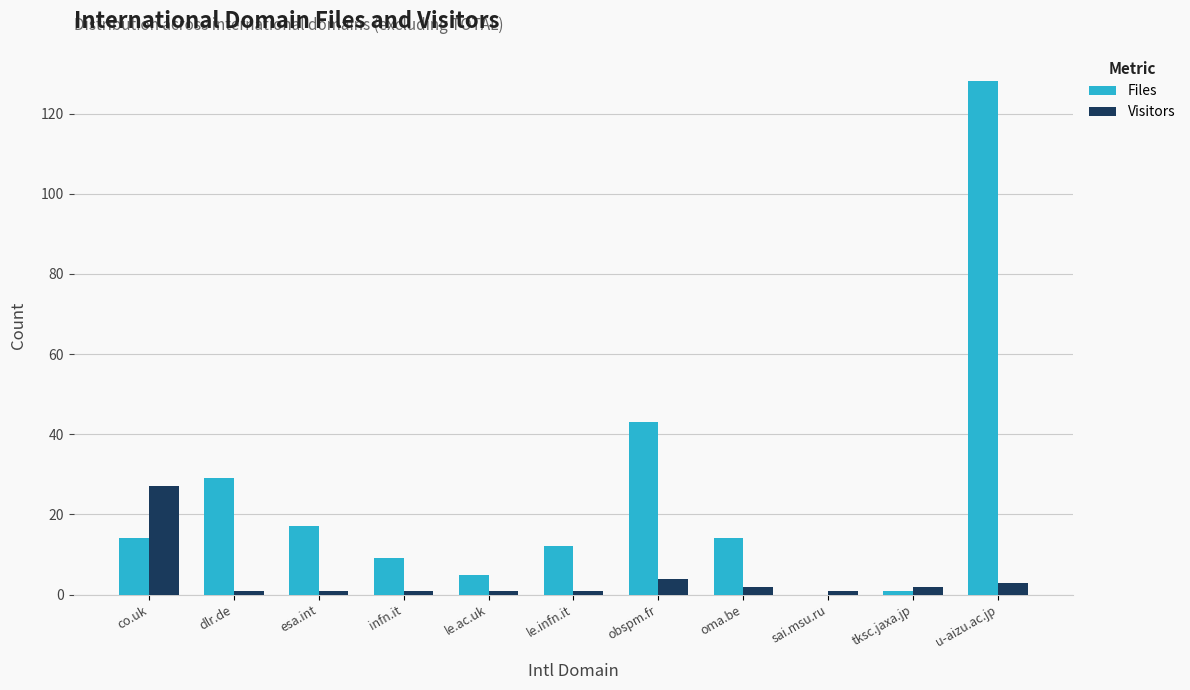

Which series has the largest range (max minus min)?

Files